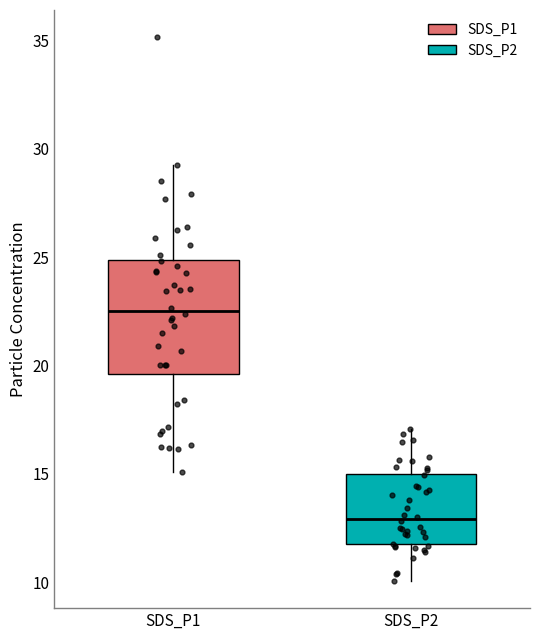

Comparing the boxes themselves (not the whiskers), which one is the tallest?

SDS_P1